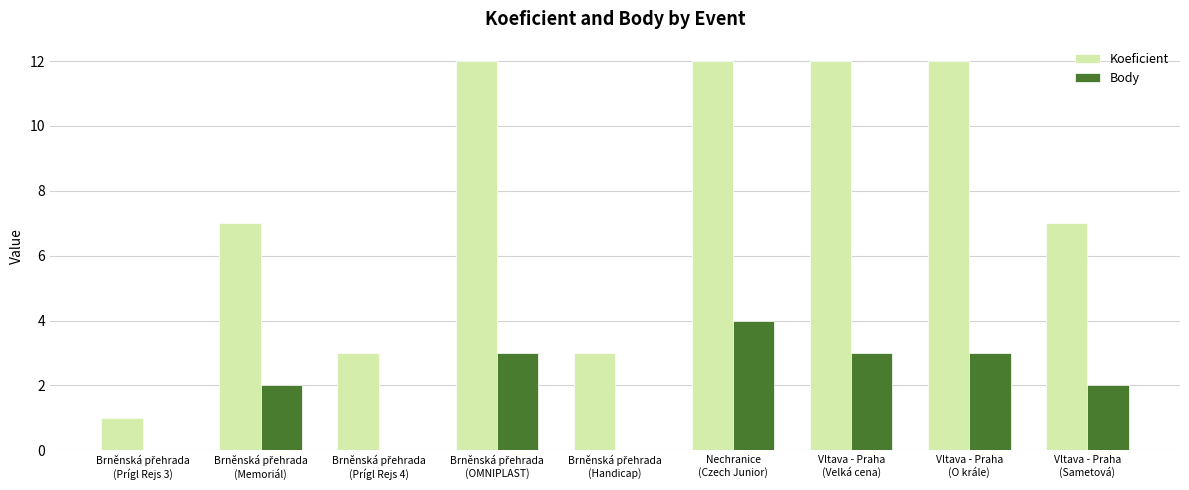

How many series are shown in this chart?

2